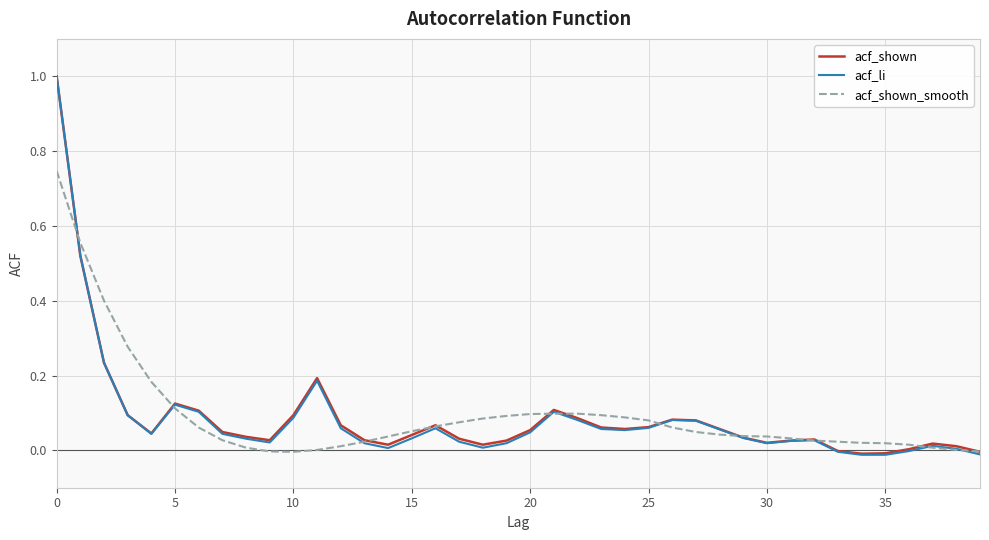

True or false: acf_li has more than 1 interior local peaks.

True